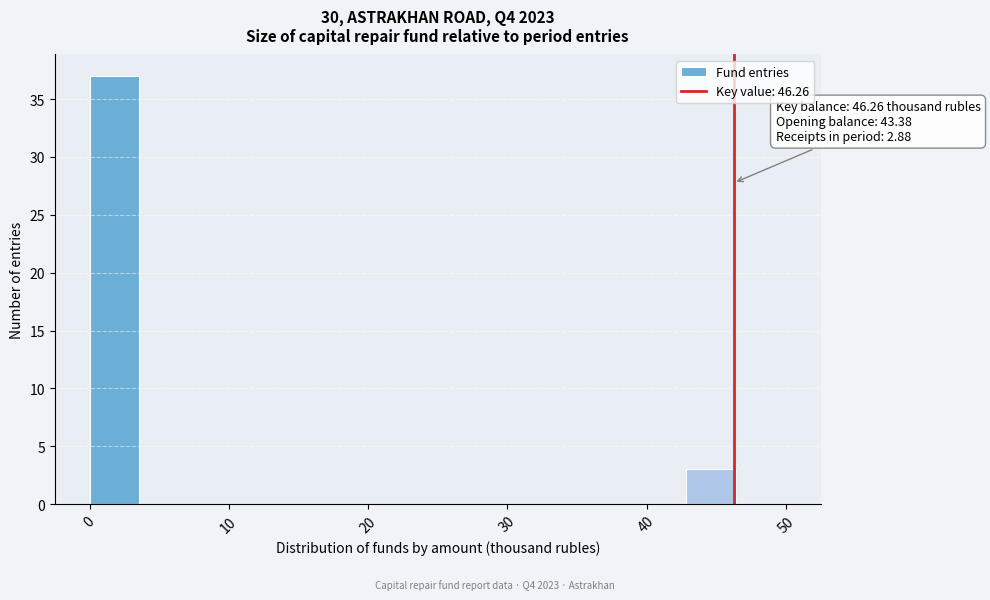

Around what value on the x-axis is the tallest bar? Give the approximate position of its centre, as read against the axis.

2